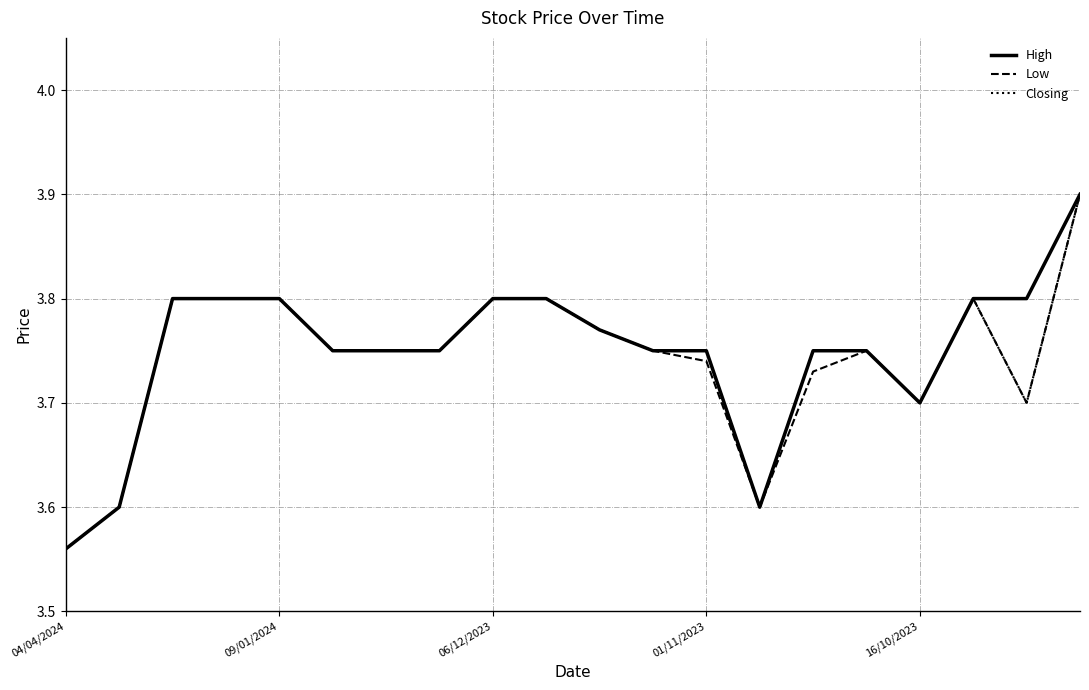

What is the highest value of the Low series?

3.9